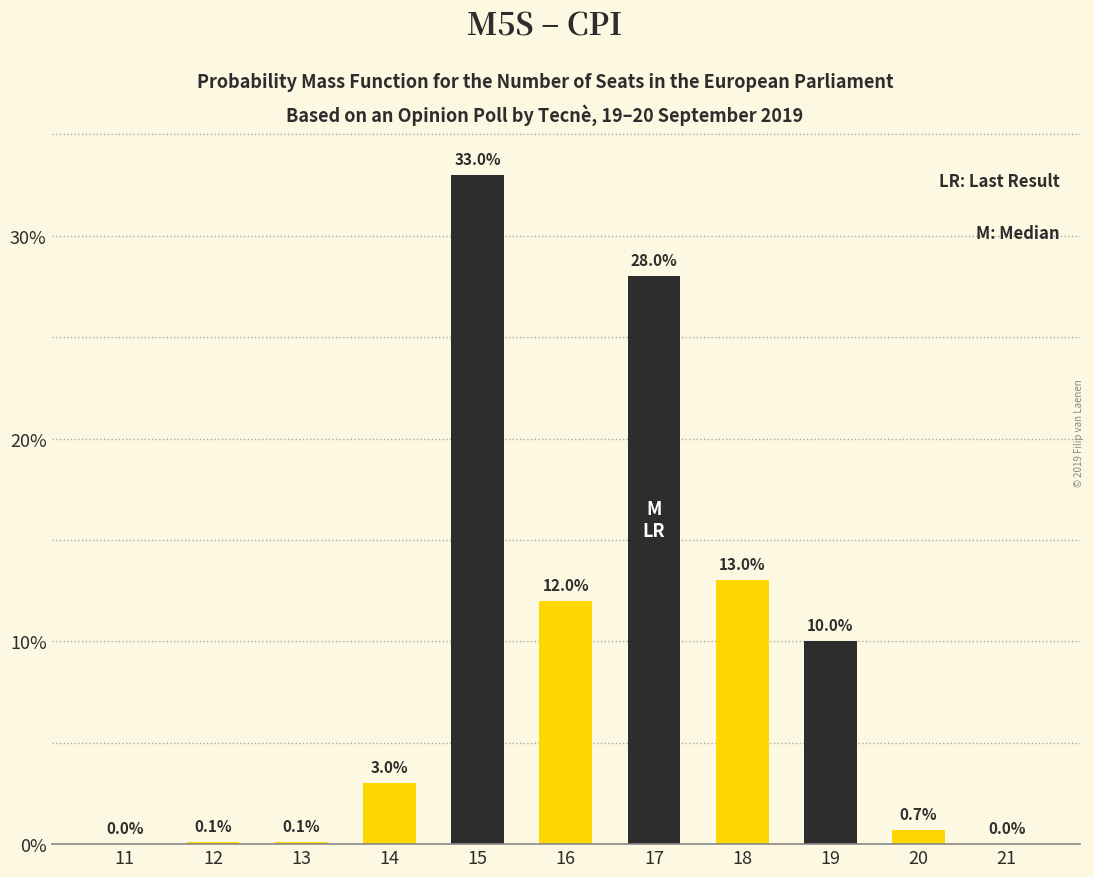

Reading right to left, extract all data points from this chart.

21=0.0	20=0.7	19=10.0	18=13.0	17=28.0	16=12.0	15=33.0	14=3.0	13=0.1	12=0.1	11=0.0